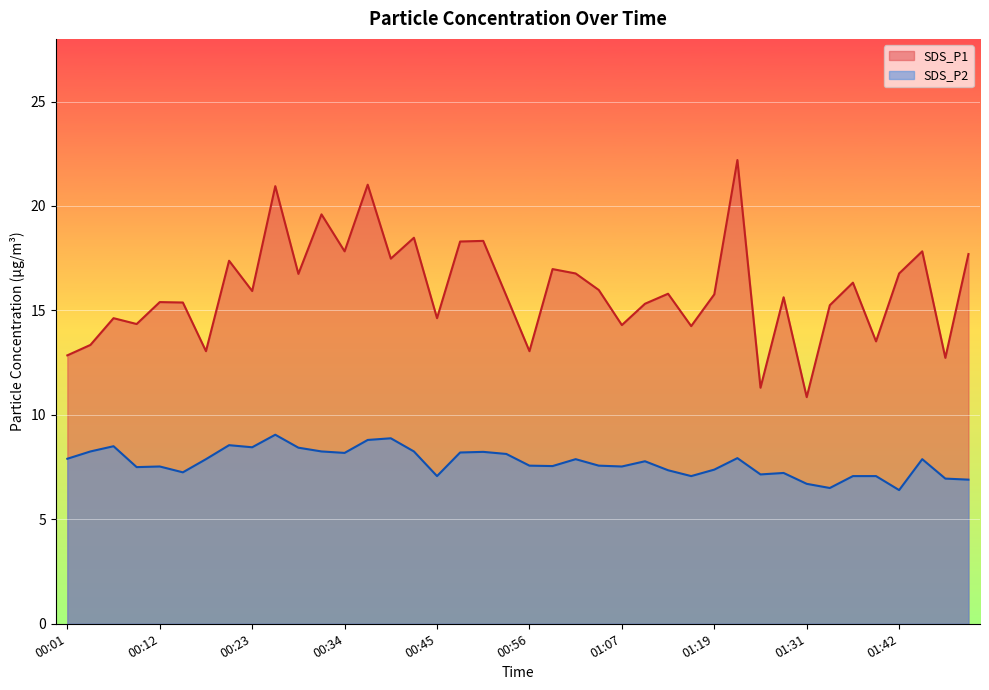

Rank the series at 00:48 from highest to lowest value.

SDS_P1, SDS_P2